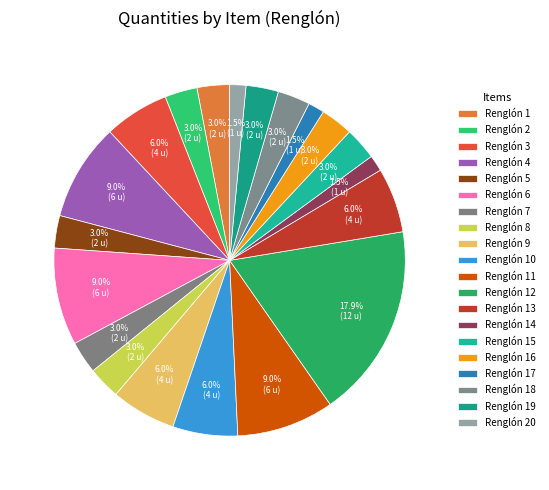

Count the number of slices in the pie.

20